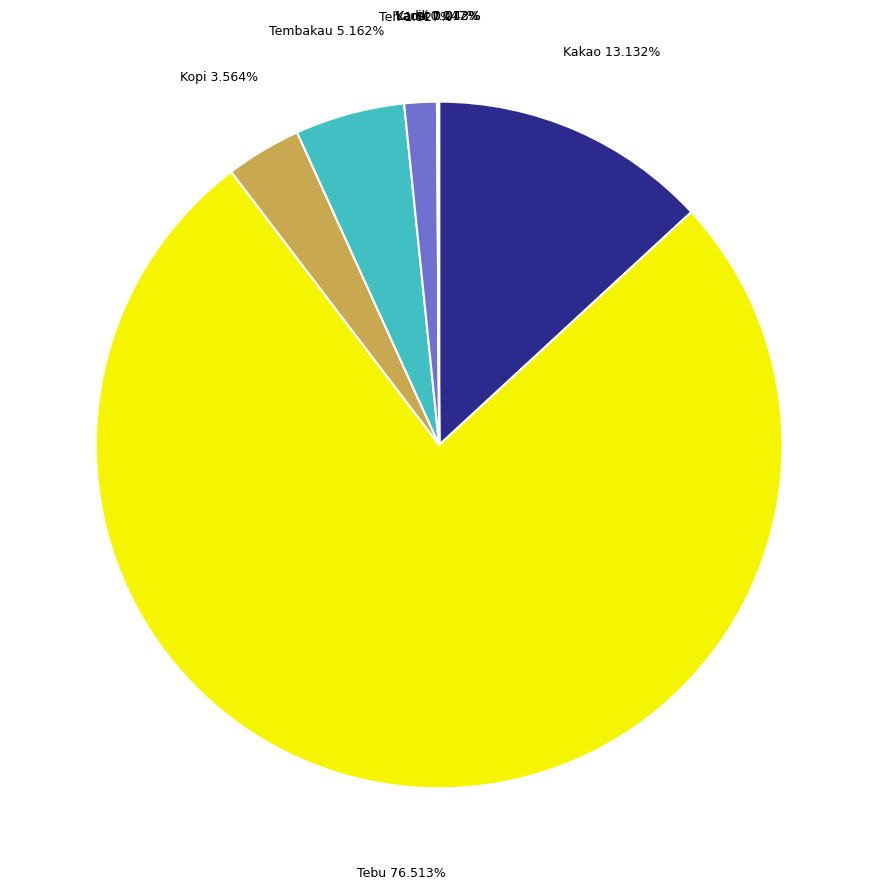

What is the majority slice?

Tebu